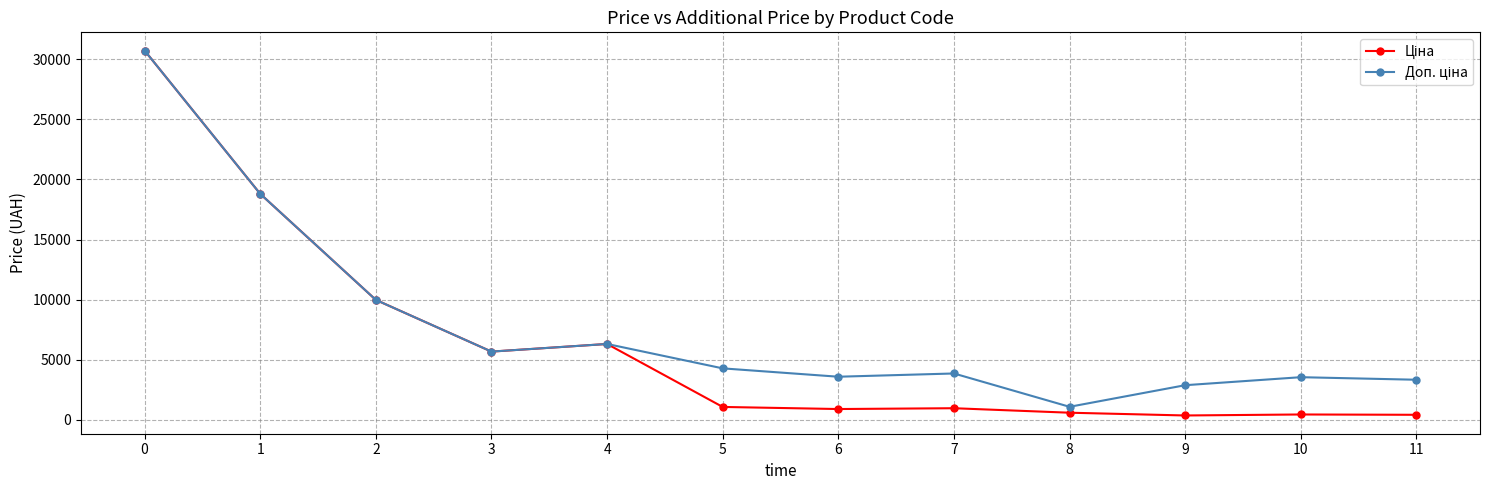

In Ціна, how many points are higher than both neighbors (excluding endpoints)?

3